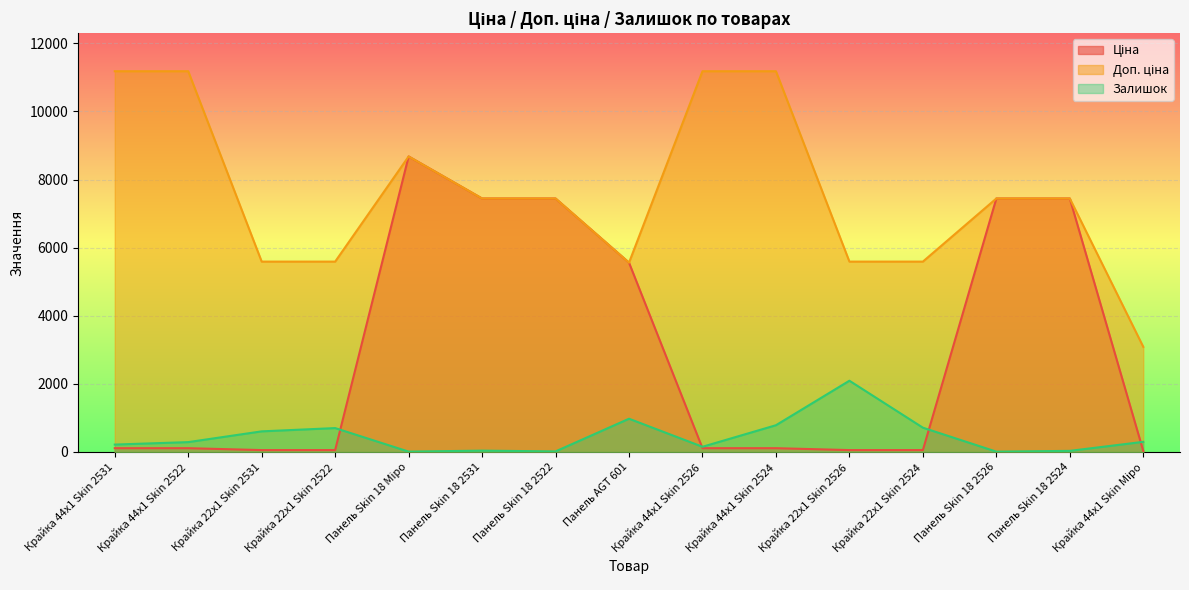

Reading left to right, transcribe all the data shown in this chart.

Ціна: Крайка 44x1 Skin 2531=111.8	Крайка 44x1 Skin 2522=111.8	Крайка 22x1 Skin 2531=55.9	Крайка 22x1 Skin 2522=55.9	Панель Skin 18 Міро=8679.5	Панель Skin 18 2531=7444.6	Панель Skin 18 2522=7444.6	Панель AGT 601=5560.3	Крайка 44x1 Skin 2526=111.8	Крайка 44x1 Skin 2524=111.8	Крайка 22x1 Skin 2526=55.9	Крайка 22x1 Skin 2524=55.9	Панель Skin 18 2526=7444.6	Панель Skin 18 2524=7444.6	Крайка 44x1 Skin Міро=30.9
Доп. ціна: Крайка 44x1 Skin 2531=11182.0	Крайка 44x1 Skin 2522=11182.0	Крайка 22x1 Skin 2531=5591.0	Крайка 22x1 Skin 2522=5591.0	Панель Skin 18 Міро=8679.5	Панель Skin 18 2531=7444.6	Панель Skin 18 2522=7444.6	Панель AGT 601=5560.3	Крайка 44x1 Skin 2526=11182.0	Крайка 44x1 Skin 2524=11182.0	Крайка 22x1 Skin 2526=5591.0	Крайка 22x1 Skin 2524=5591.0	Панель Skin 18 2526=7444.6	Панель Skin 18 2524=7444.6	Крайка 44x1 Skin Міро=3088.0
Залишок: Крайка 44x1 Skin 2531=218.0	Крайка 44x1 Skin 2522=290.0	Крайка 22x1 Skin 2531=606.0	Крайка 22x1 Skin 2522=702.0	Панель Skin 18 Міро=11.0	Панель Skin 18 2531=40.0	Панель Skin 18 2522=17.0	Панель AGT 601=977.0	Крайка 44x1 Skin 2526=153.0	Крайка 44x1 Skin 2524=786.0	Крайка 22x1 Skin 2526=2093.0	Крайка 22x1 Skin 2524=714.0	Панель Skin 18 2526=10.0	Панель Skin 18 2524=33.0	Крайка 44x1 Skin Міро=298.0